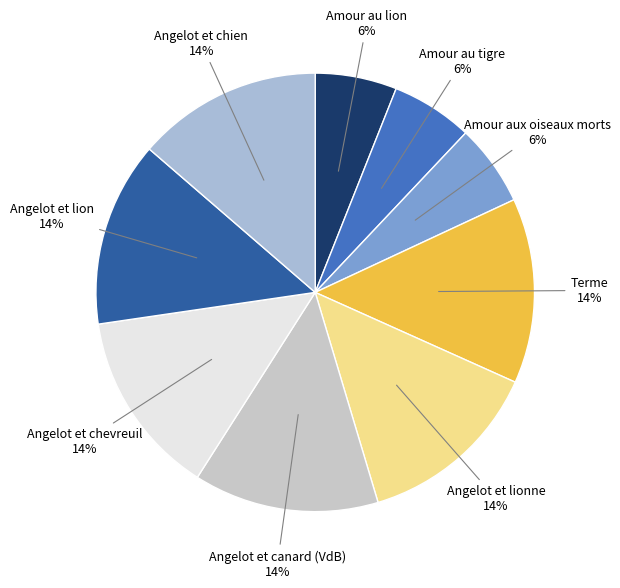

Does Angelot et canard (VdB) represent more than half of the total?

No